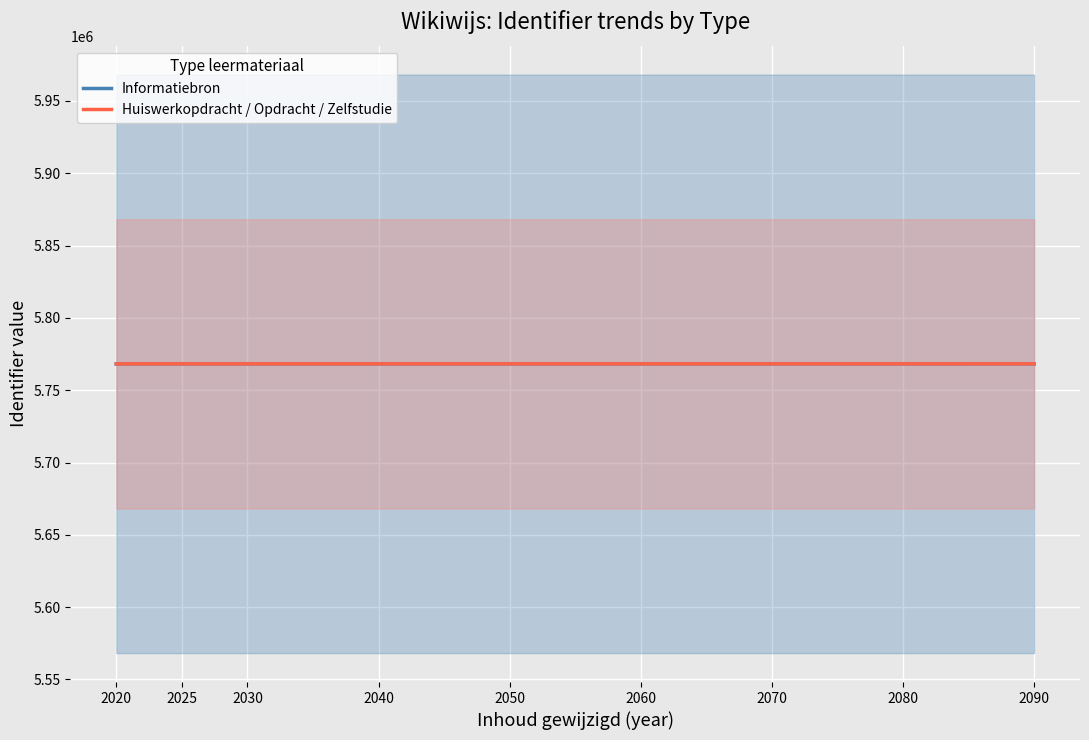

Is it true that Huiswerkopdracht / Opdracht / Zelfstudie equals 5768232 at 2070?

True